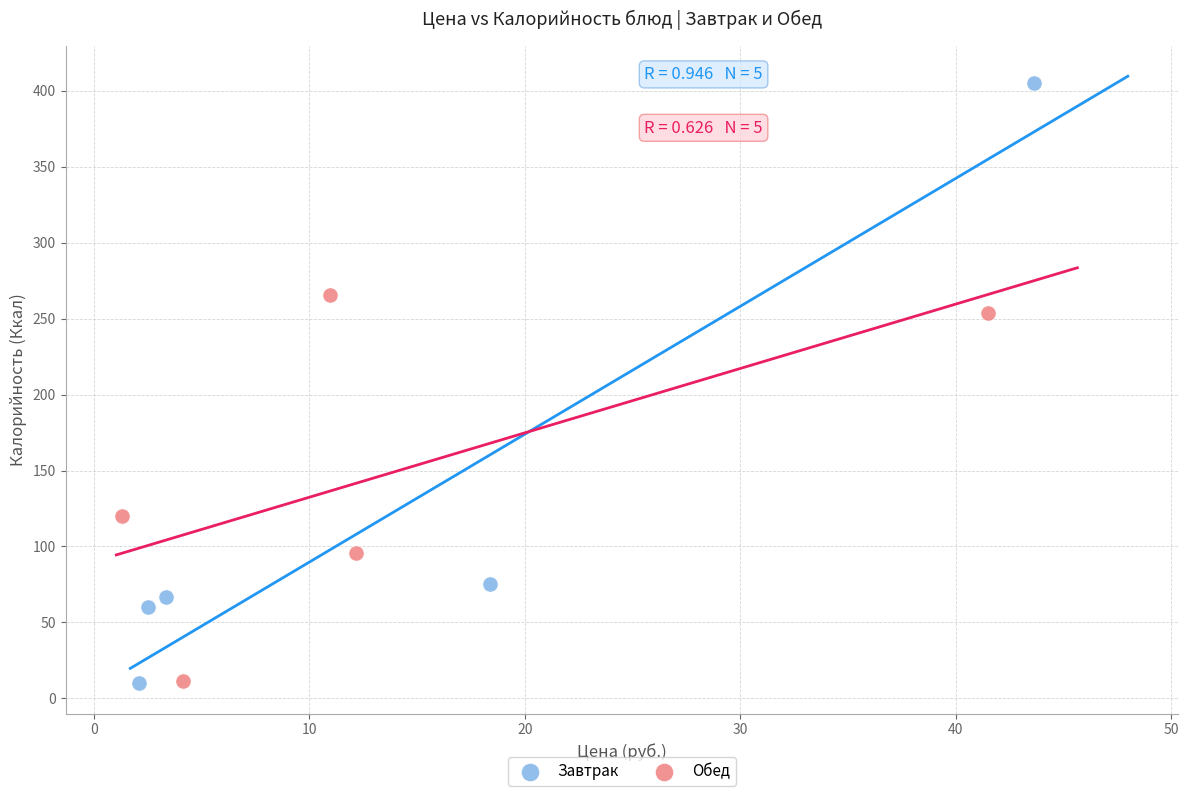

Which series has the widest spread of Y values?

Завтрак